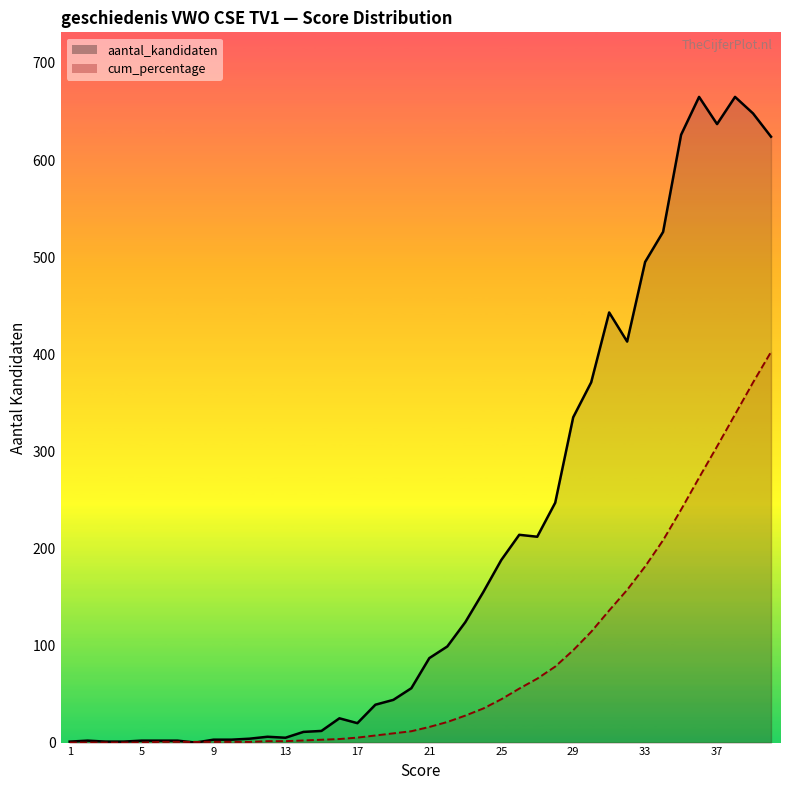

Reading left to right, list all the values displayed in this chart.

aantal_kandidaten: 1=1.0	2=2.0	3=1.0	4=1.0	5=2.0	6=2.0	7=2.0	8=0.0	9=3.0	10=3.0	11=4.0	12=6.0	13=5.0	14=11.0	15=12.0	16=25.0	17=20.0	18=39.0	19=44.0	20=56.0	21=87.0	22=99.0	23=124.0	24=155.0	25=188.0	26=214.0	27=212.0	28=247.0	29=335.0	30=371.0	31=443.0	32=413.0	33=495.0	34=526.0	35=626.0	36=665.0	37=637.0	38=665.0	39=648.0	40=624.0
cum_percentage: 1=0.0	2=0.0	3=0.0	4=0.0	5=0.0	6=0.7	7=0.7	8=0.7	9=0.7	10=0.7	11=0.7	12=1.5	13=1.5	14=2.2	15=2.9	16=3.7	17=5.1	18=7.3	19=9.5	20=11.7	21=16.1	22=21.2	23=27.8	24=35.1	25=44.6	26=55.6	27=65.8	28=78.3	29=95.1	30=114.1	31=136.1	32=157.3	33=181.4	34=208.5	35=239.9	36=272.8	37=305.0	38=338.0	39=370.9	40=402.3